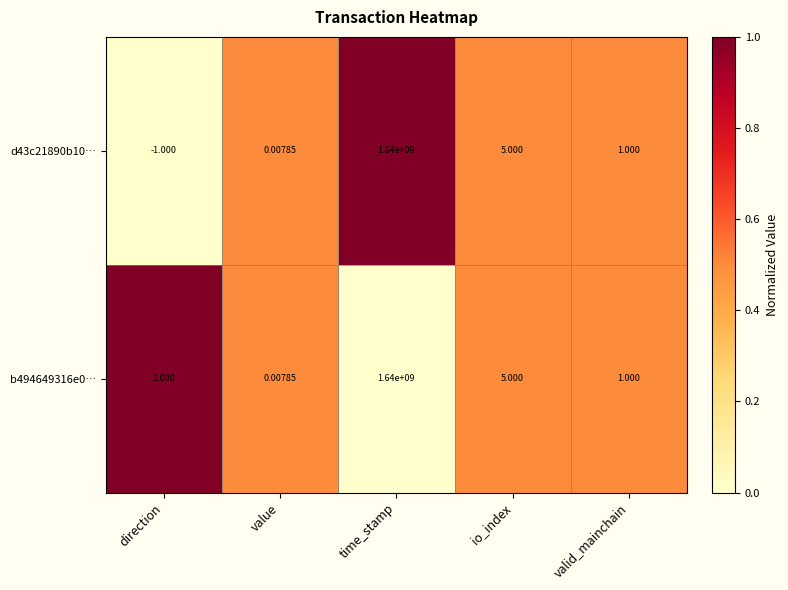

List the labels in order of d43c21890b10… value, smallest first.

direction, value, valid_mainchain, io_index, time_stamp